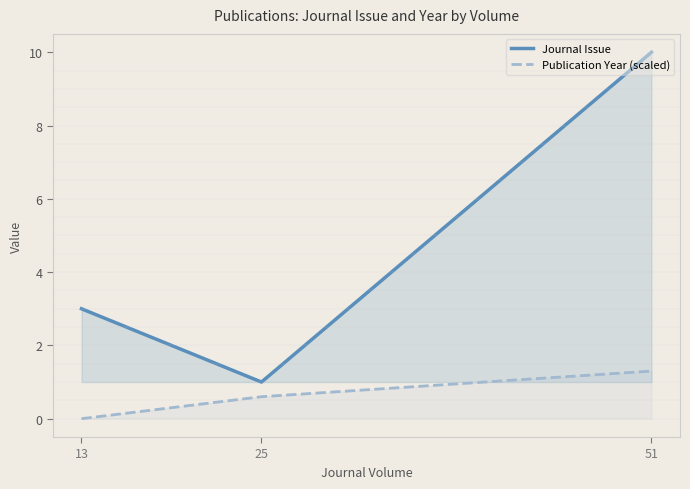

Rank the series by their maximum value, from highest to lowest.

Journal Issue, Publication Year (scaled)